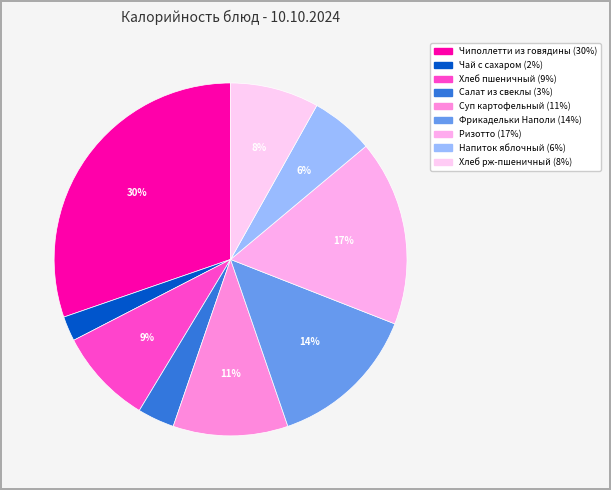

To the nearest percent, what is the difference between the Чай с сахаром and Фрикадельки Наполи slice percentages?

12%